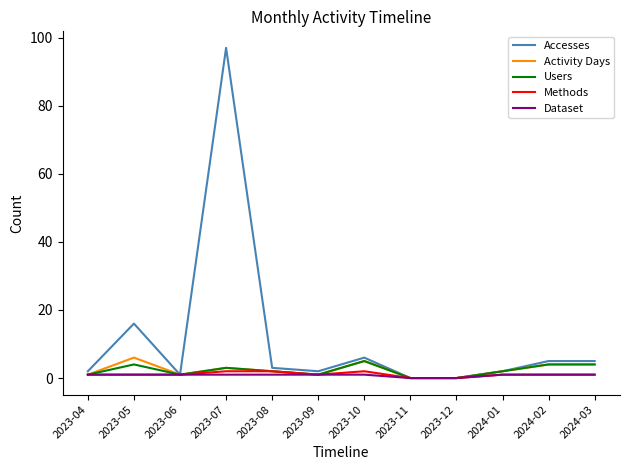

Is it true that Dataset equals 0 at 2023-11?

True